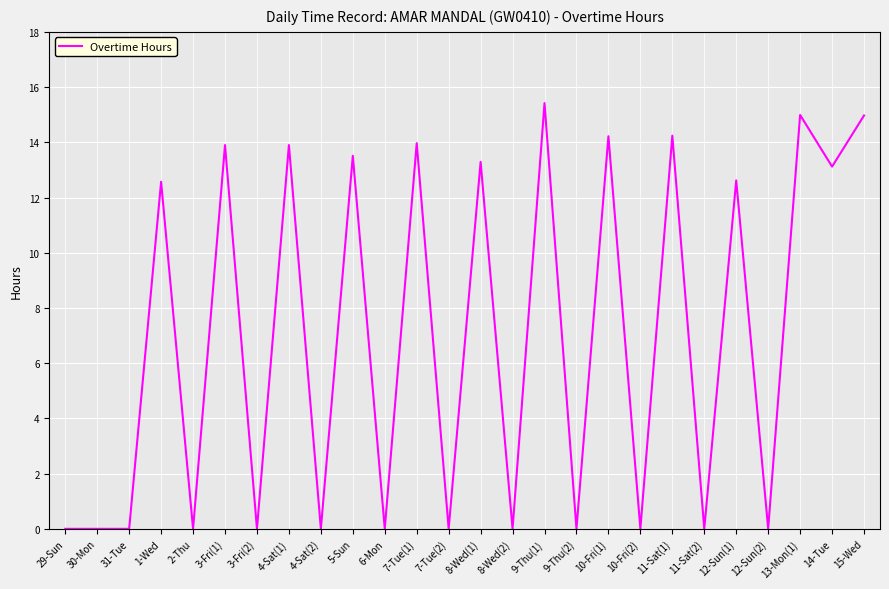

Where does the data first go above 12?

1-Wed